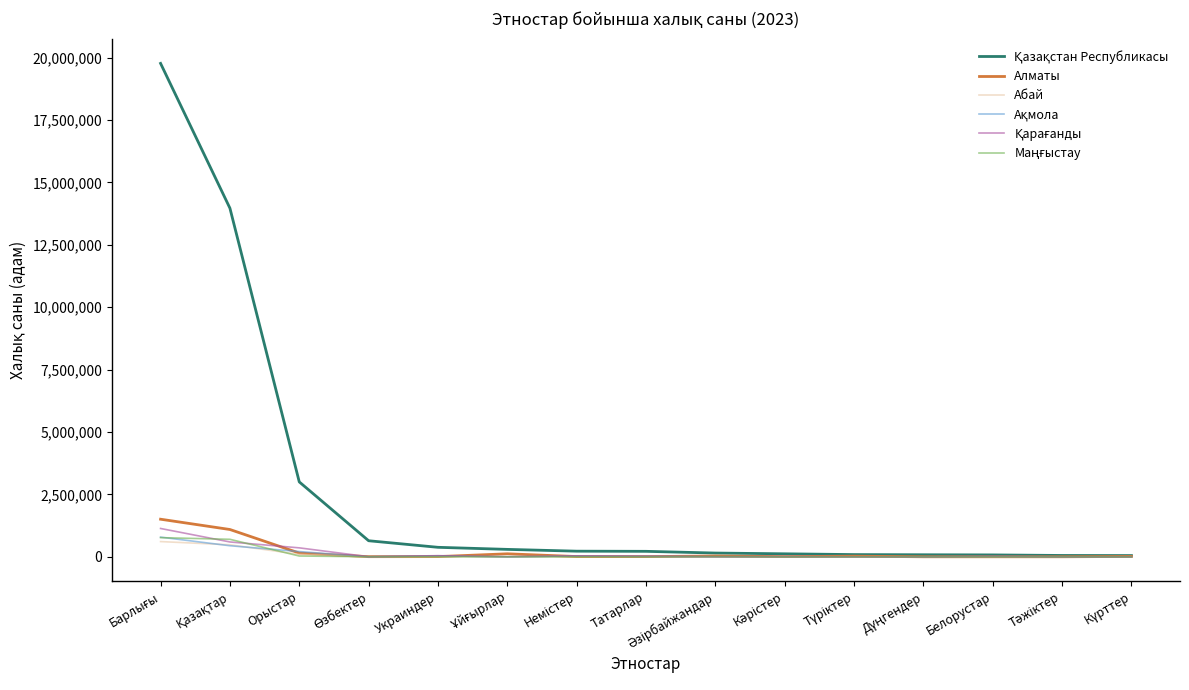

What is the greatest value displayed?

19766807